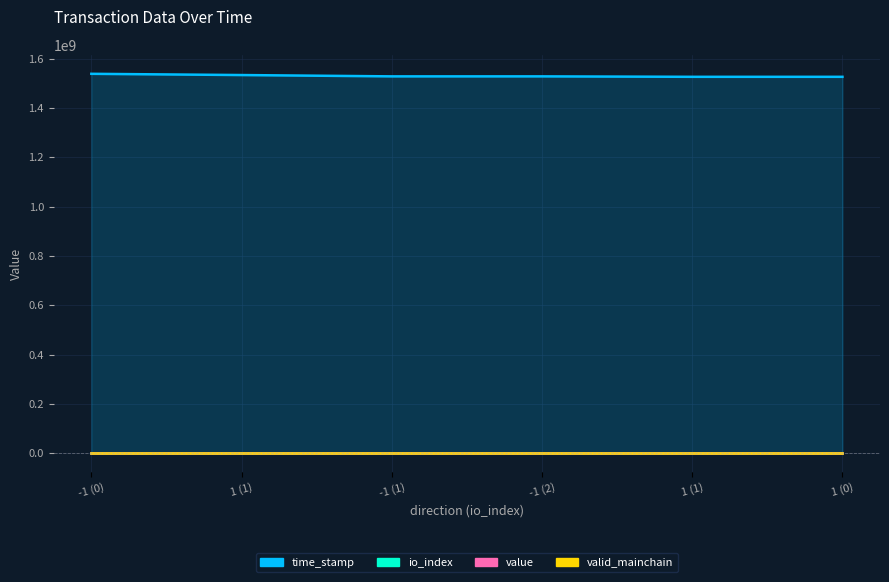

At which label is value closest to 21?

-1 (2)